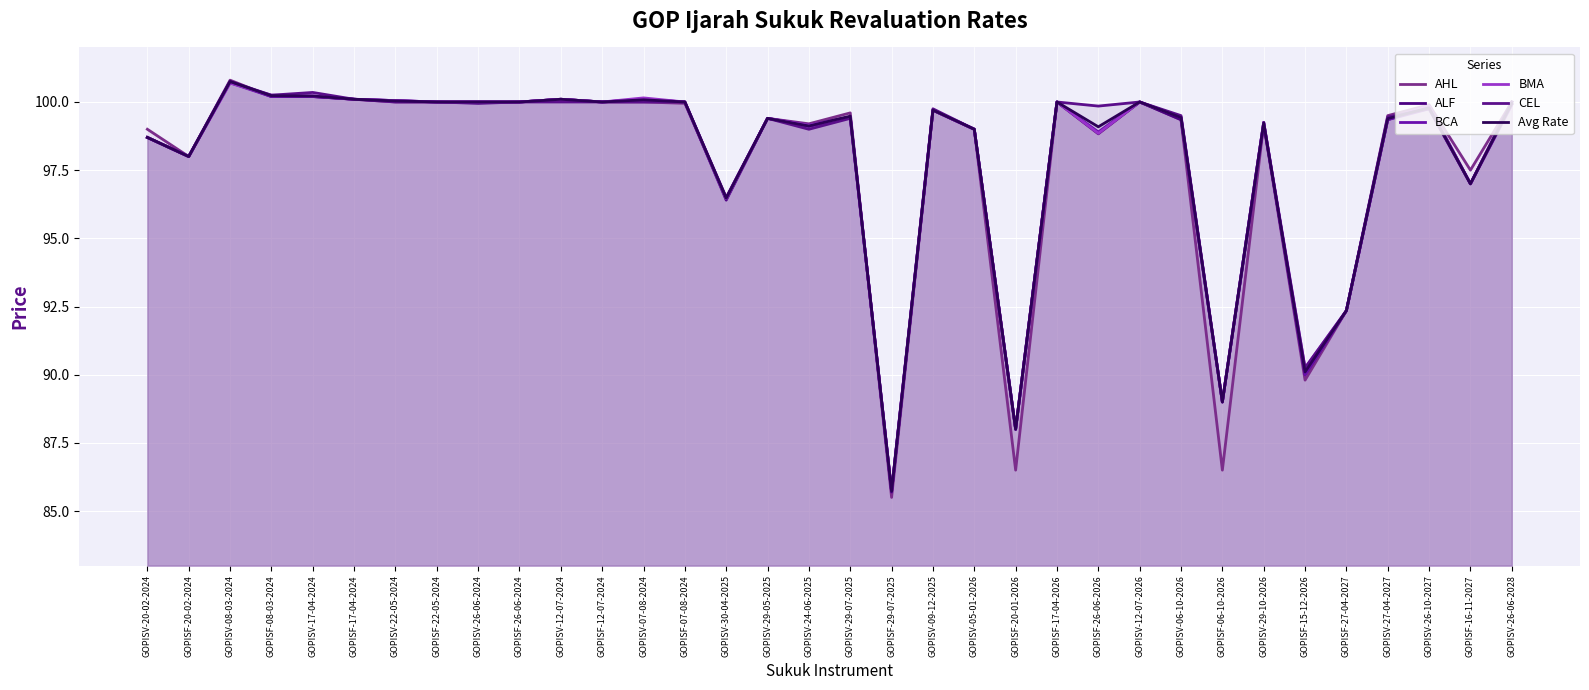

What is the value of the Avg Rate point at the 9th from the left?

100.0